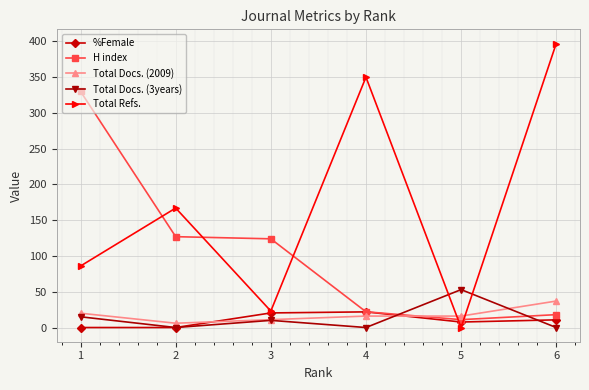

Where is H index nearest to the value 170?

2